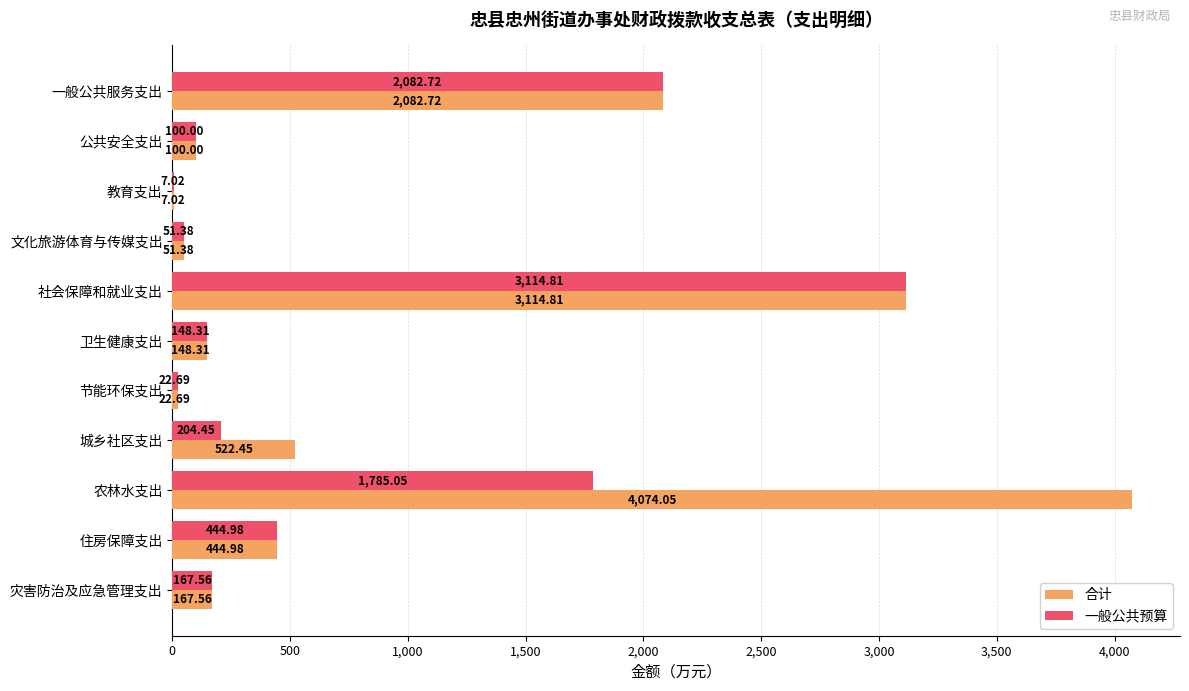

Where is 一般公共预算 nearest to the value 1560?

农林水支出